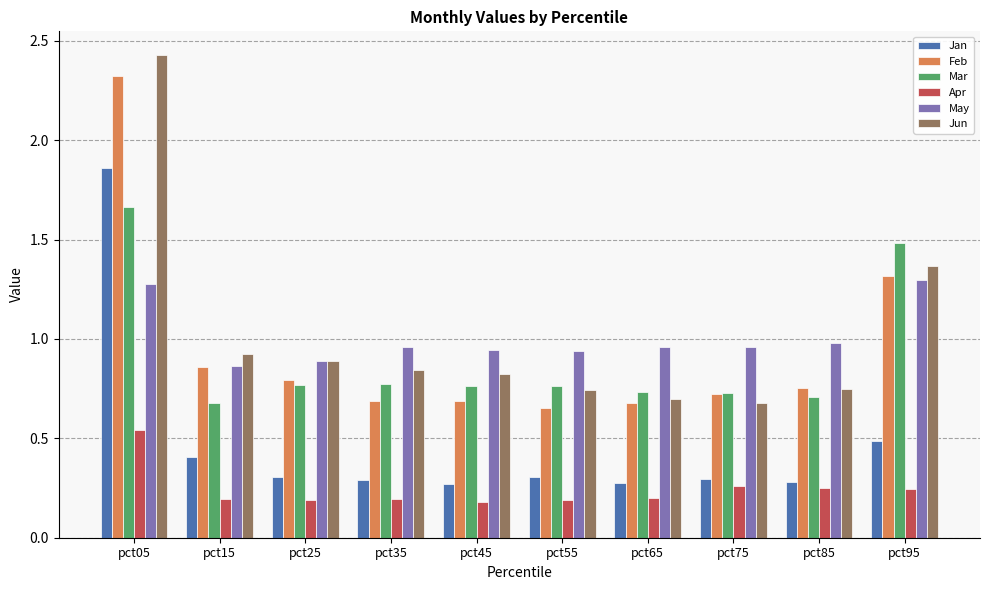

The value of Mar at pct75 is 0.5. True or false?

False